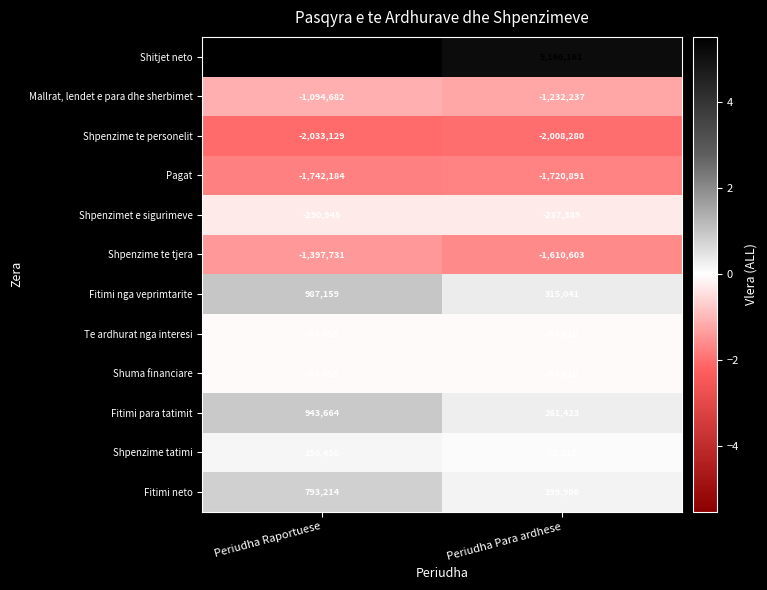

What is the smallest value displayed?

-2033129